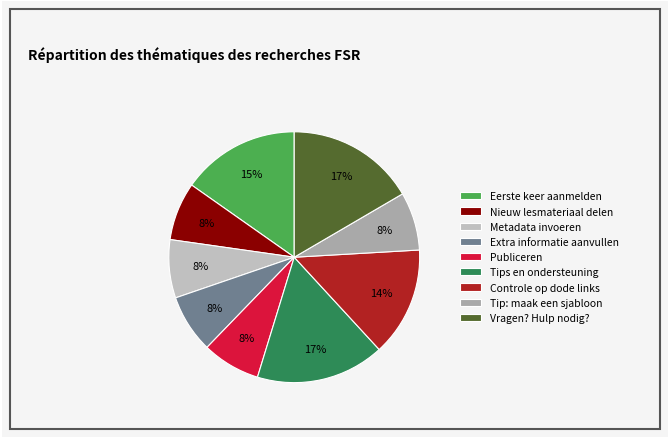

To the nearest percent, what percentage of the pie is Nieuw lesmateriaal delen?

8%